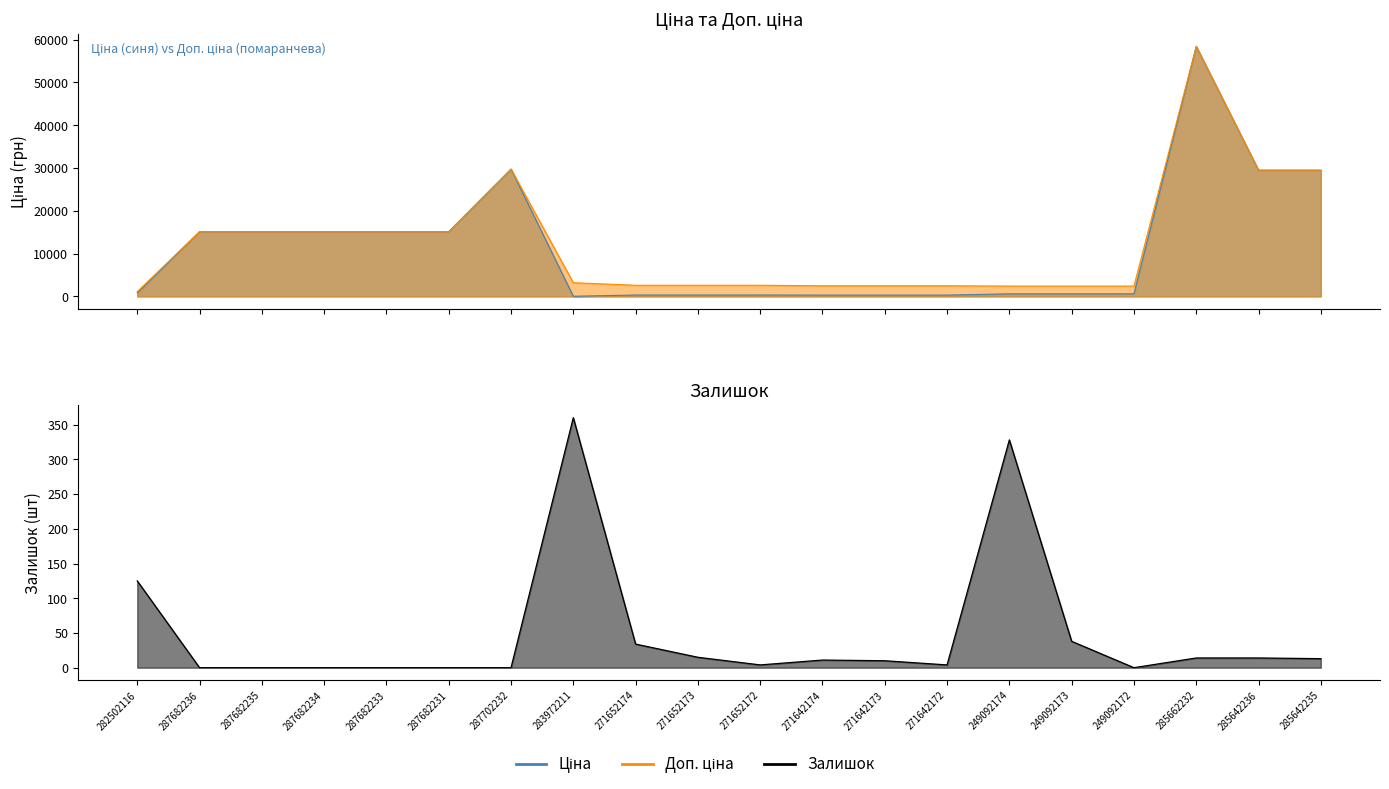

Does the chart have visible grid lines?

No